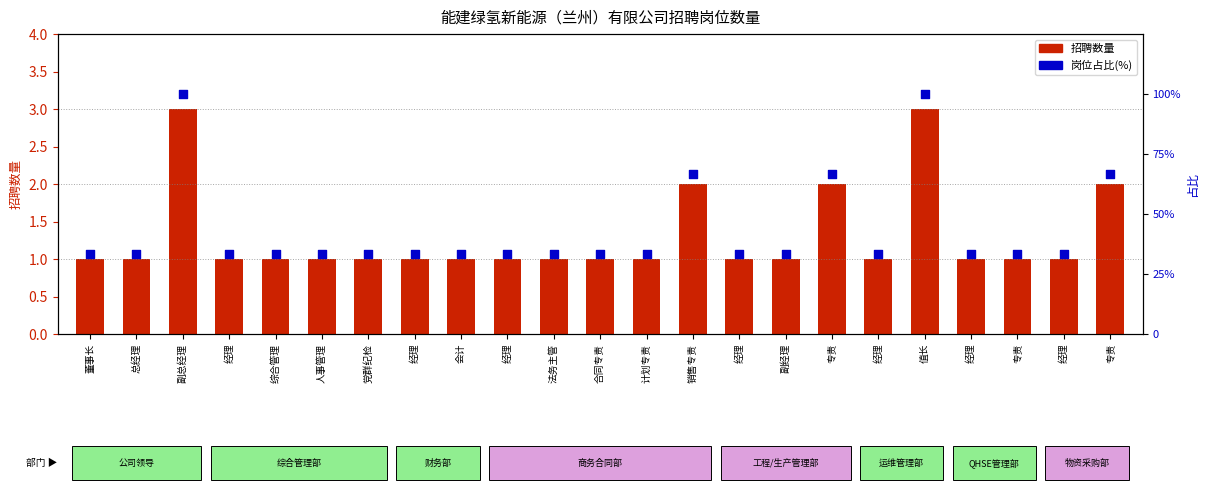

What is the total value across all series at 副经理?

34.3